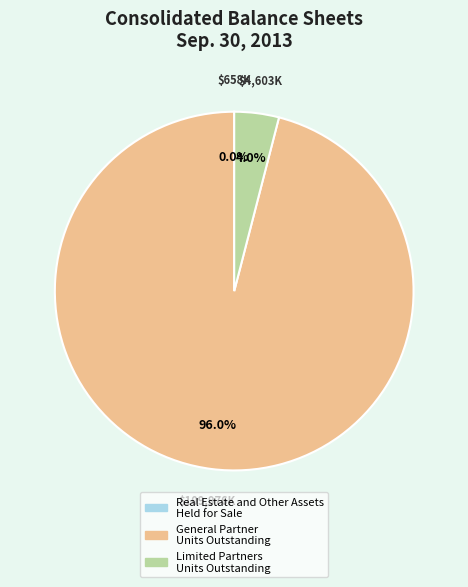

Does any single category account for the majority?

Yes